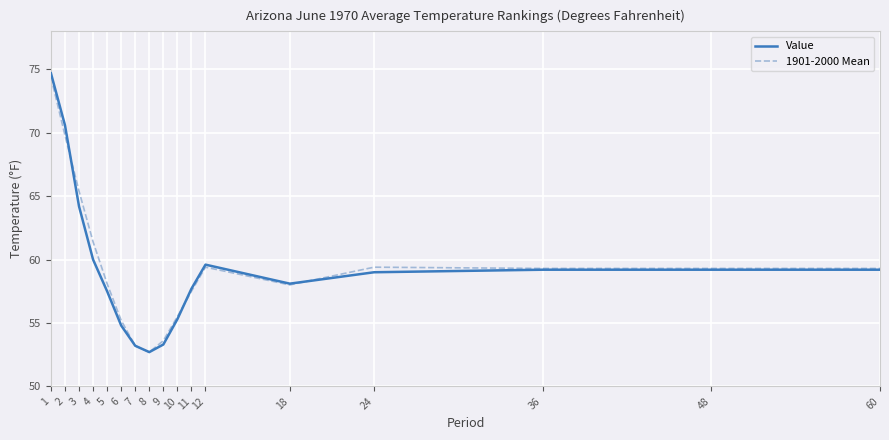

Where is Value nearest to the value 63?

3